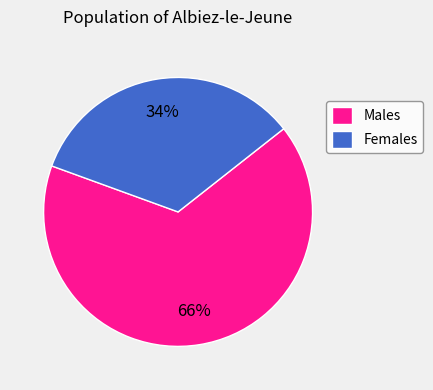

True or false: Females accounts for 34% of the total.

True